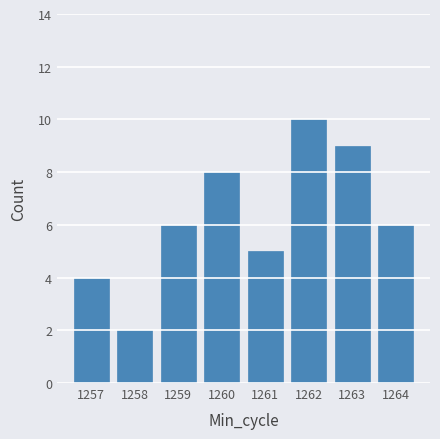

True or false: the data shows 16 at 1262.

False